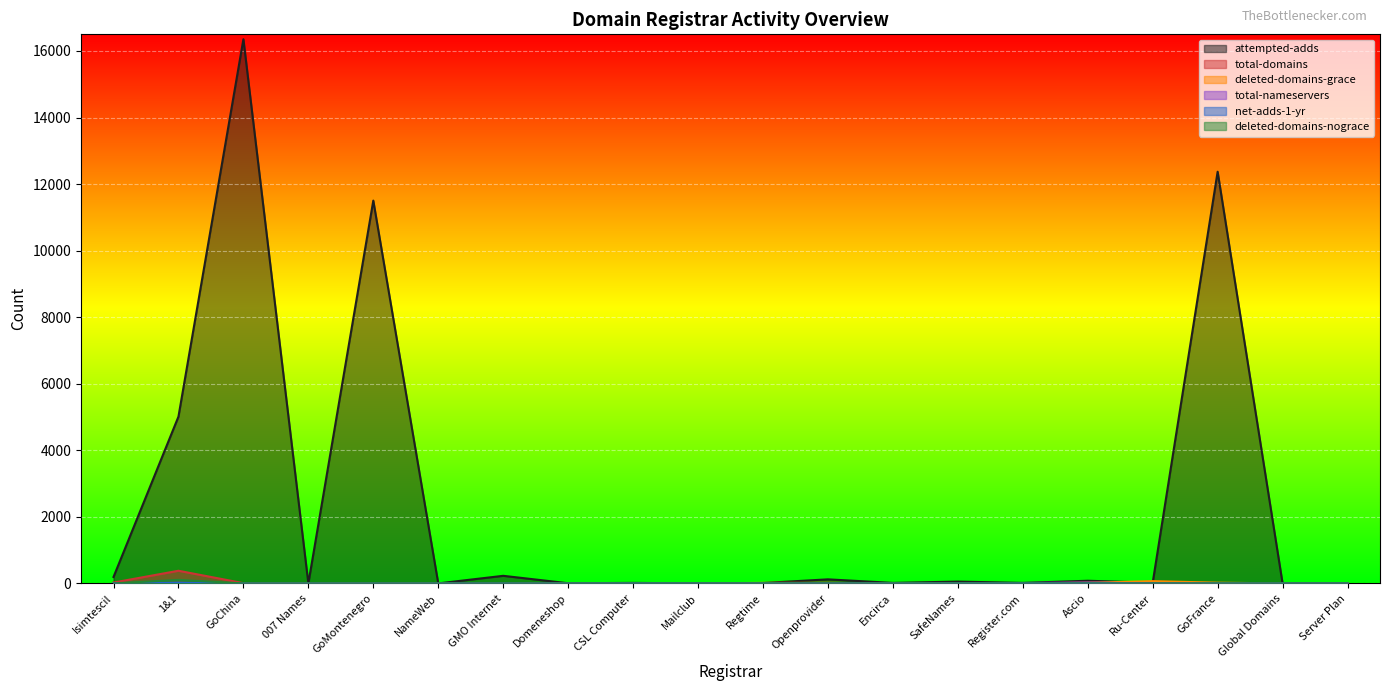

At Ru-Center, list the series in order from smallest to largest.

total-nameservers, net-adds-1-yr, deleted-domains-nograce, total-domains, attempted-adds, deleted-domains-grace